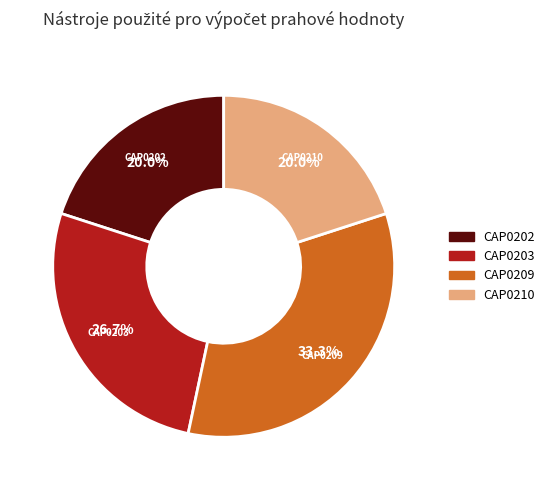

To the nearest percent, what is the average slice percentage?

25%